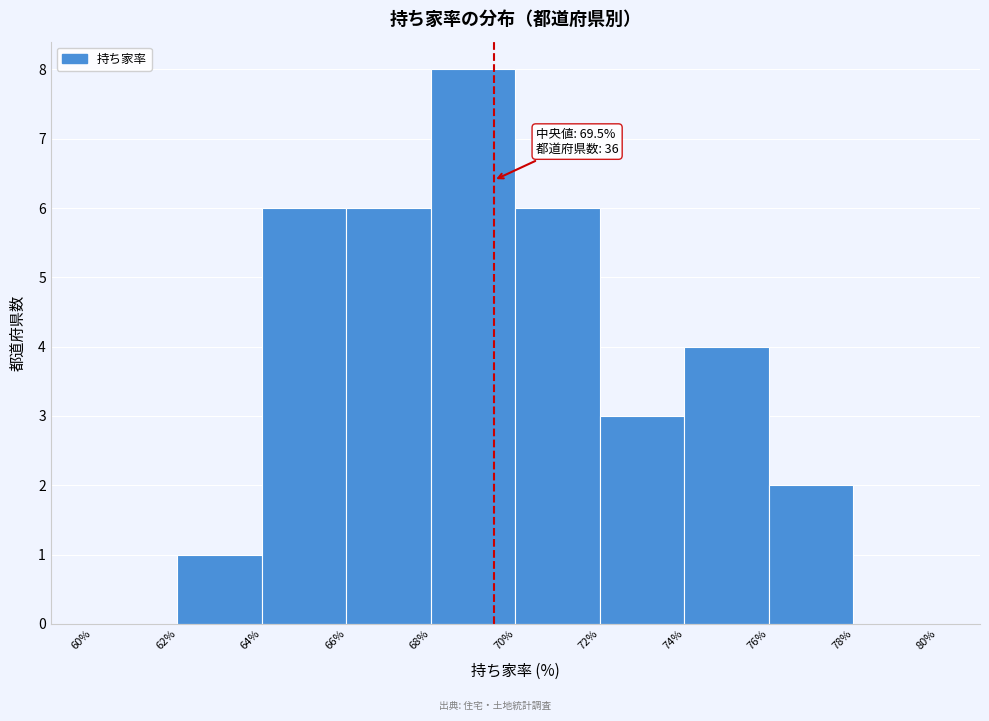

Over which range of the x-axis is the bar tallest?

68% to 70%